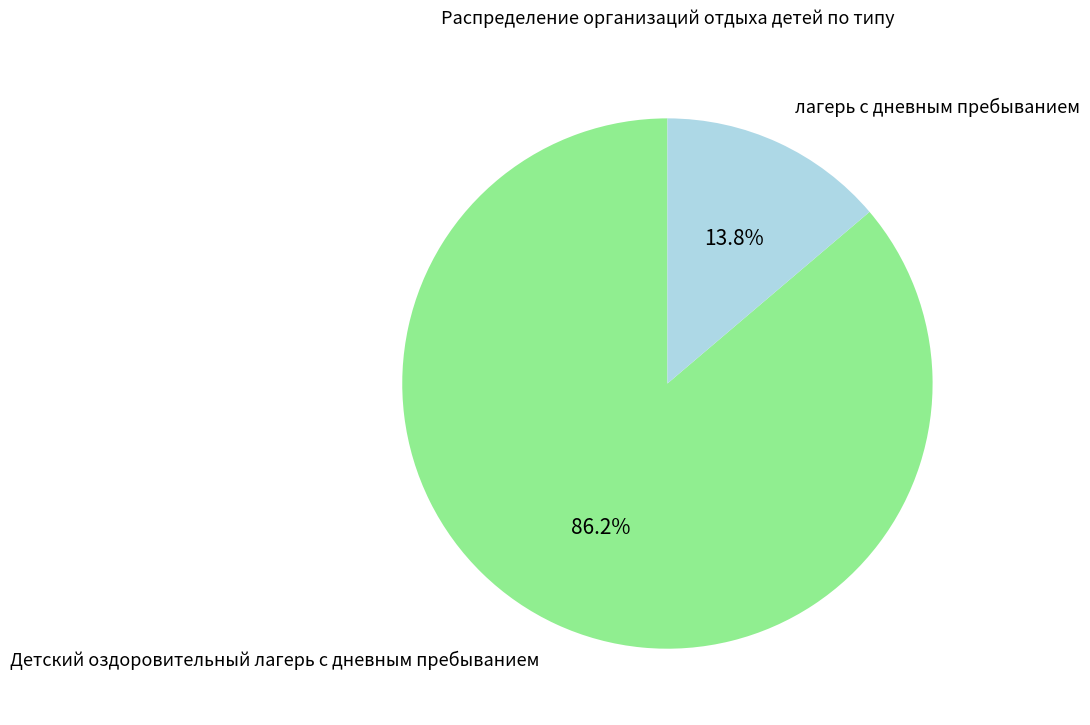

Which category accounts for the majority?

Детский оздоровительный лагерь с дневным пребыванием